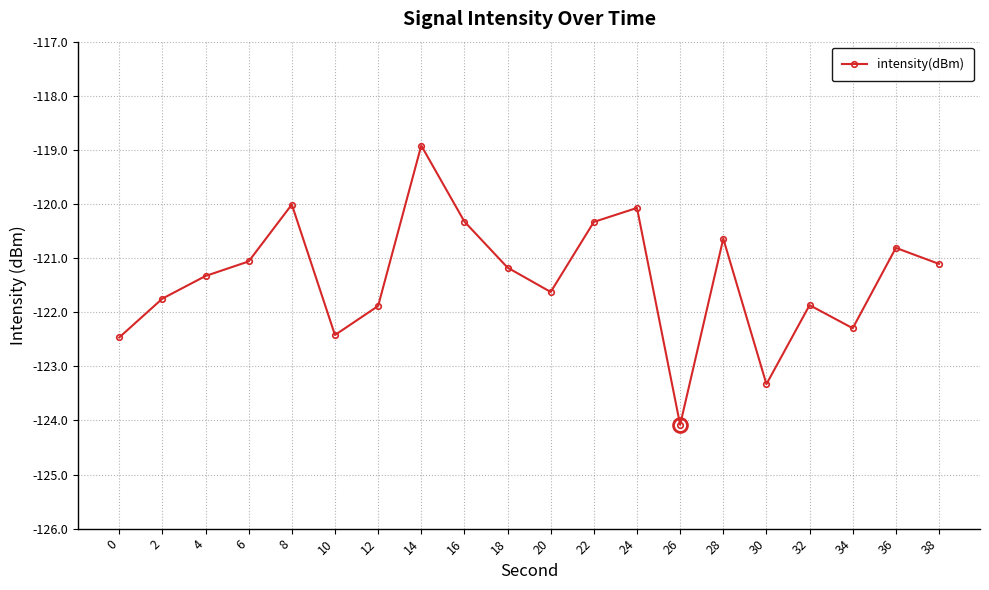

At which label does the data first exceed -121?

8